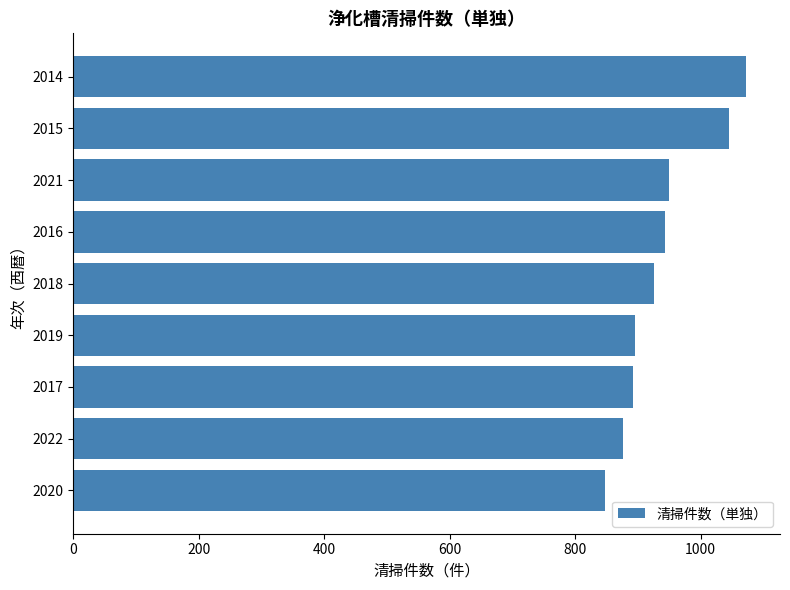

How many bars are there in total?

9